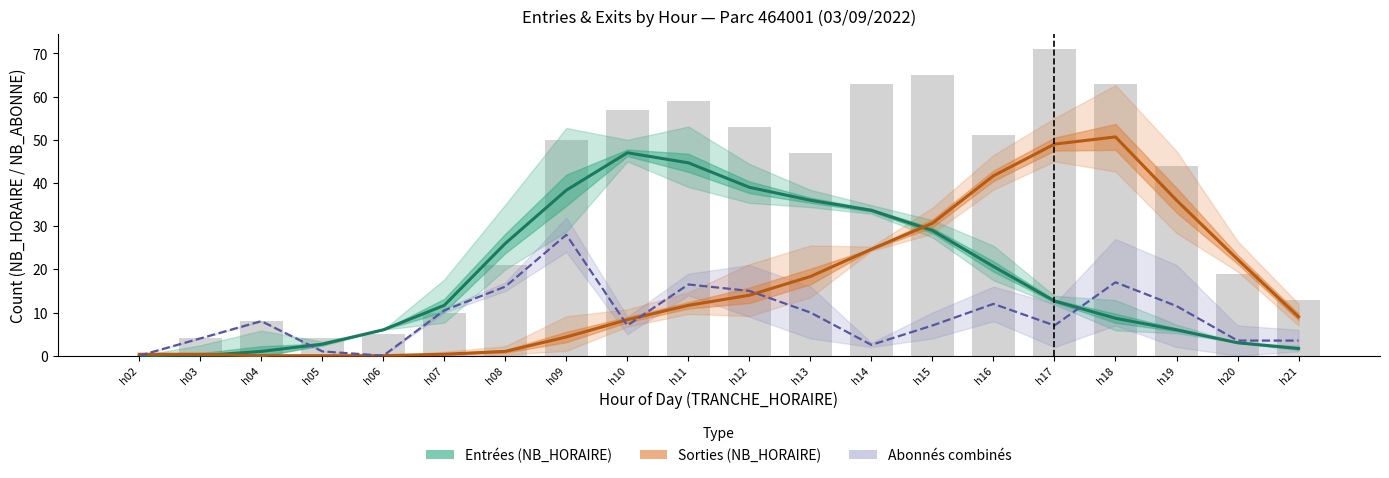

What is the difference between the second highest and second lowest values in the Sorties (NB_HORAIRE) series?

49.0